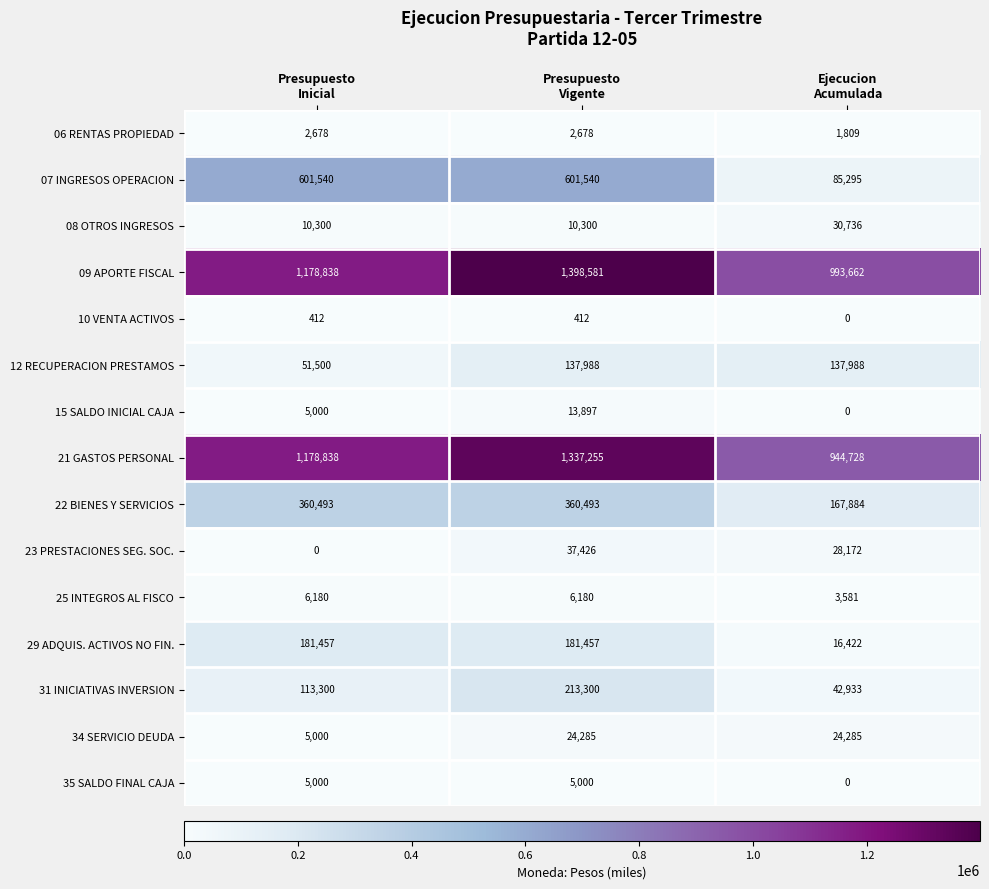

At how many categories does at least one series exceed 499807?

3